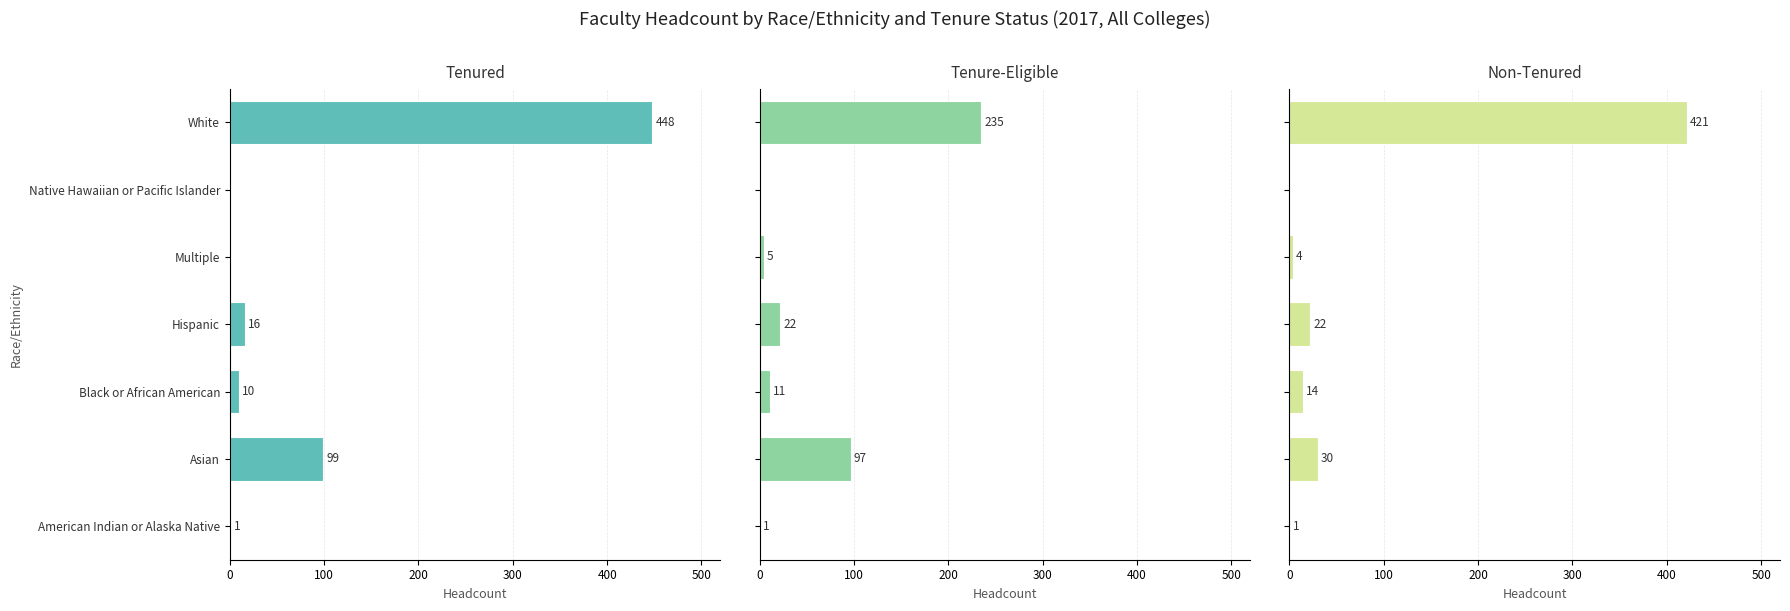

Count the number of categories in the chart.

7